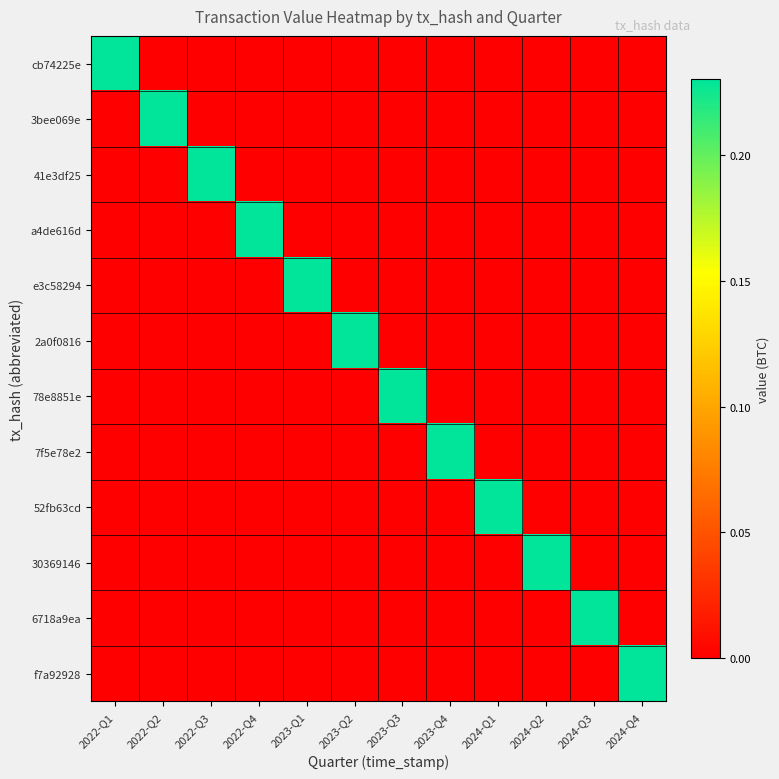

What is the total value across all series at 2024-Q4?

0.2